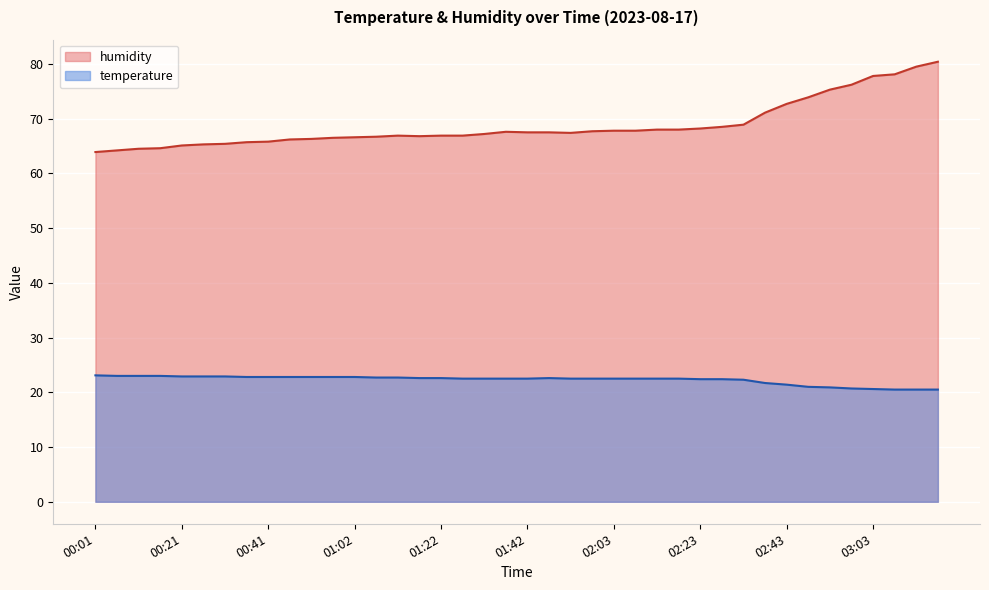

What is the difference between the second highest and minimum values in the temperature series?

2.5